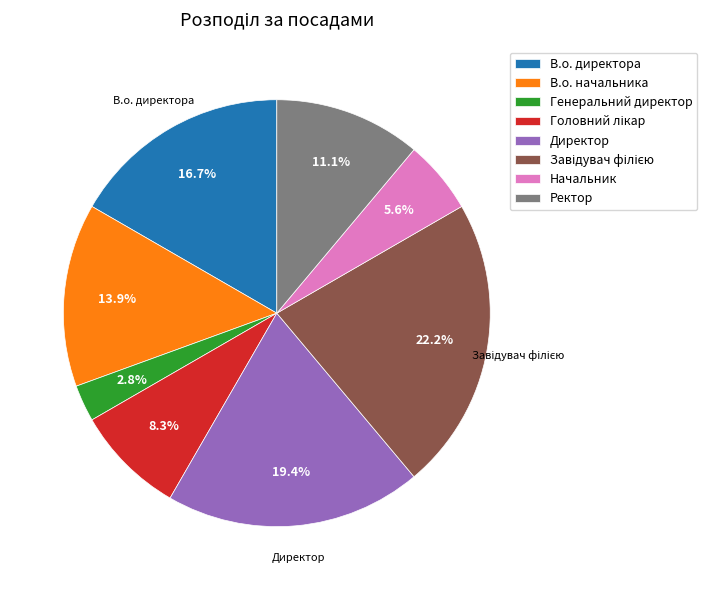

To the nearest percent, what percentage of the pie is Начальник?

6%